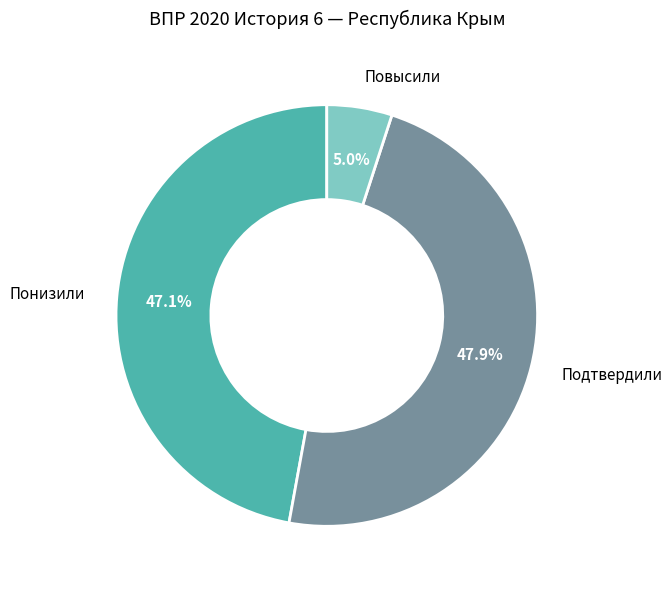

How many segments does this pie chart have?

3